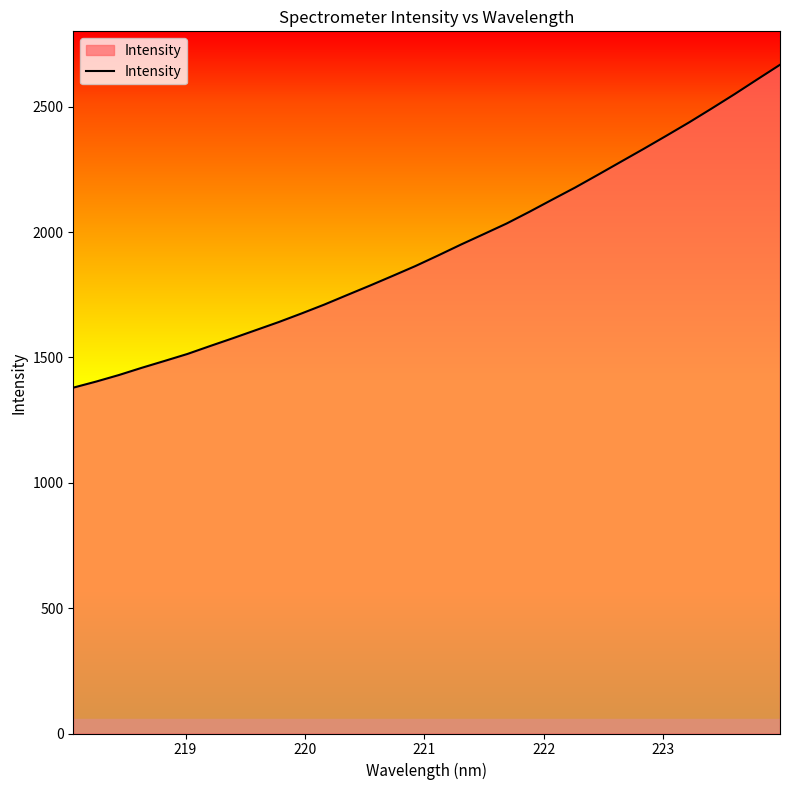

What is the greatest value displayed?

2667.6